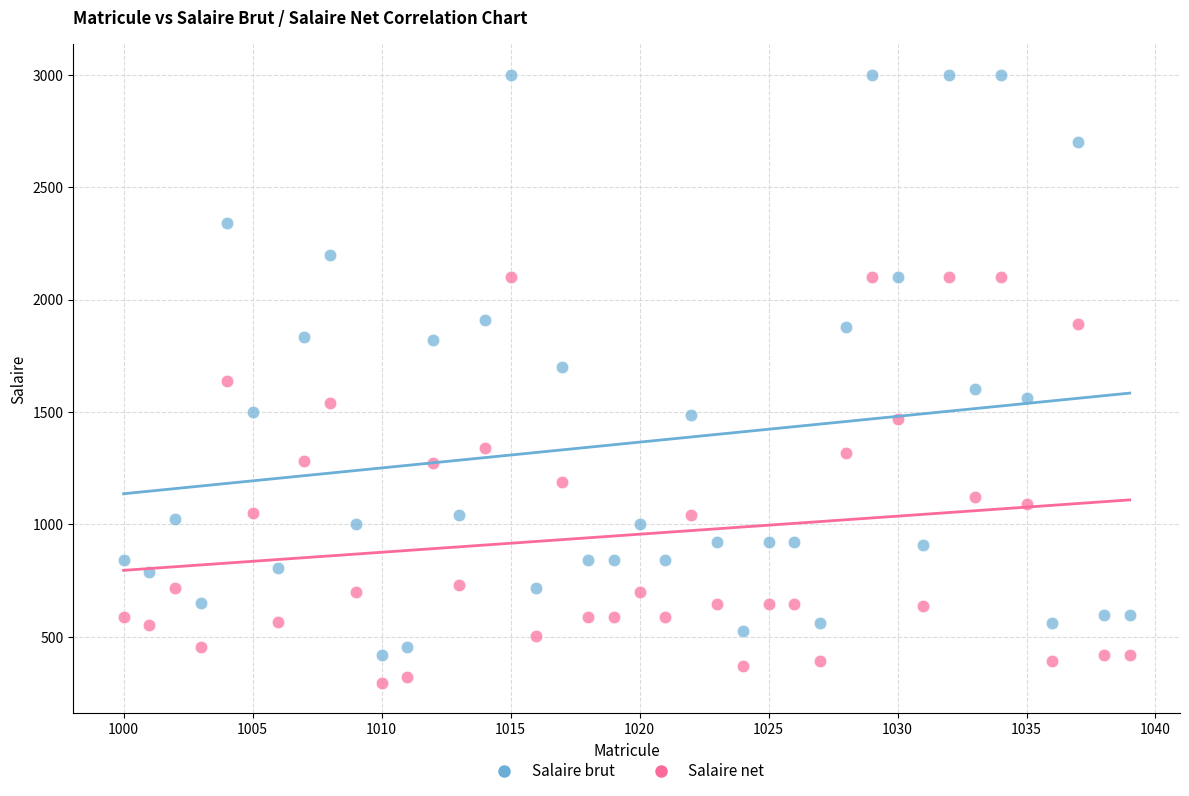

Which series contains the highest Y value?

Salaire brut